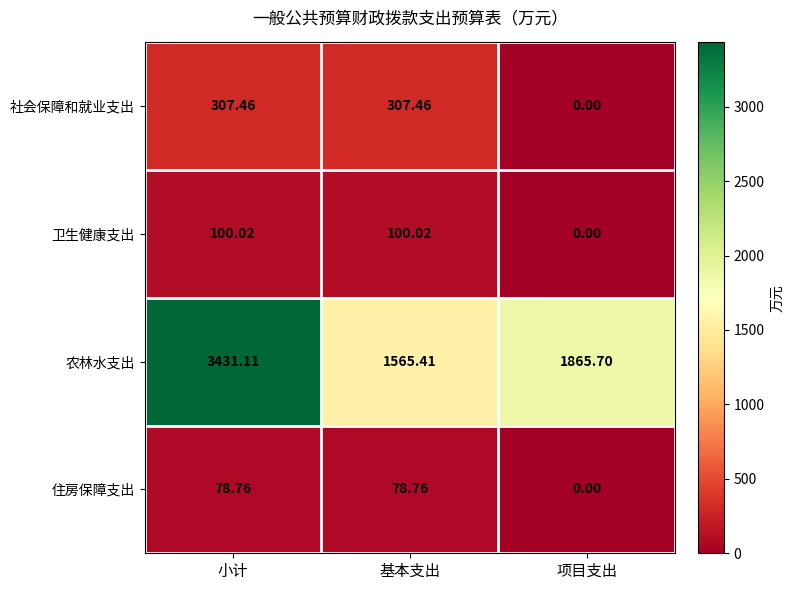

At how many categories does at least one series exceed 2219?

1